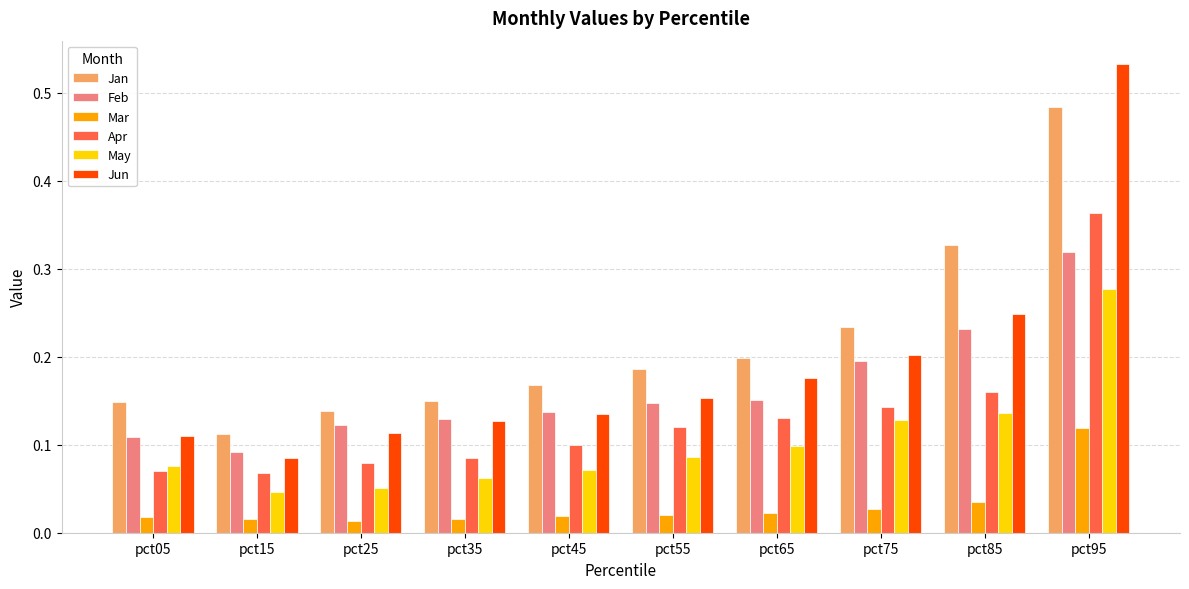

Which category has the lowest value in the Jun series?

pct15